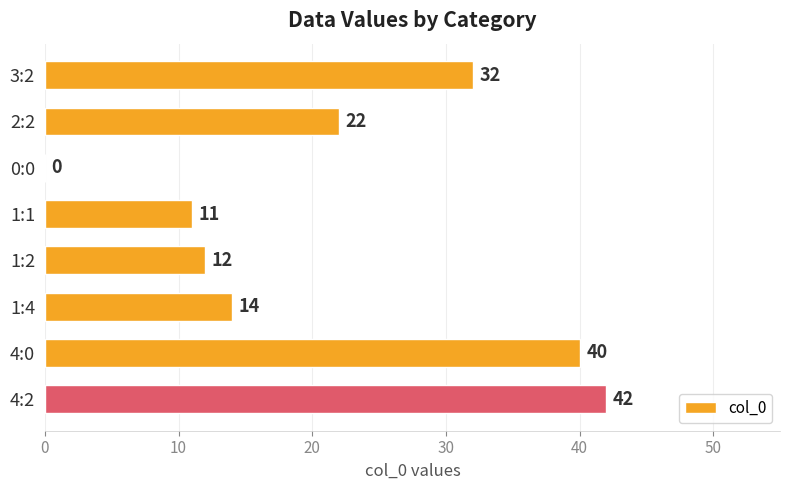

Are the bars horizontal?

Yes